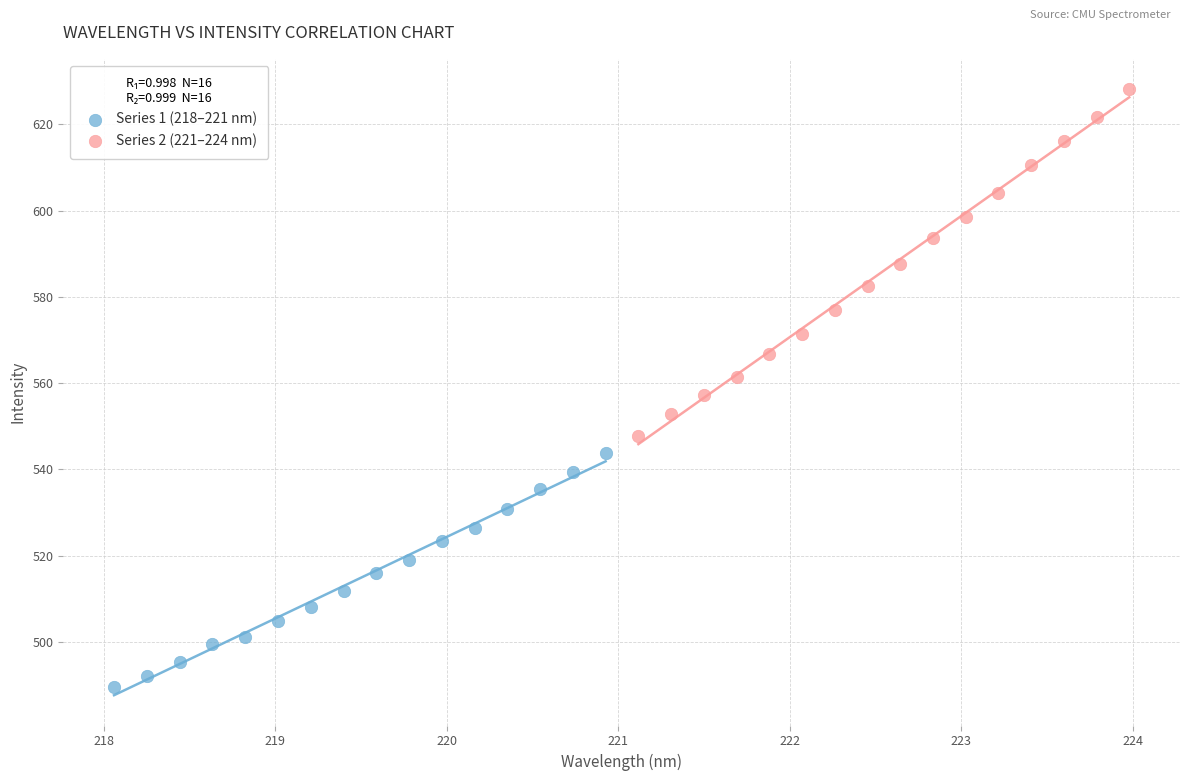

Which series contains the lowest Y value?

Series 1 (218–221 nm)